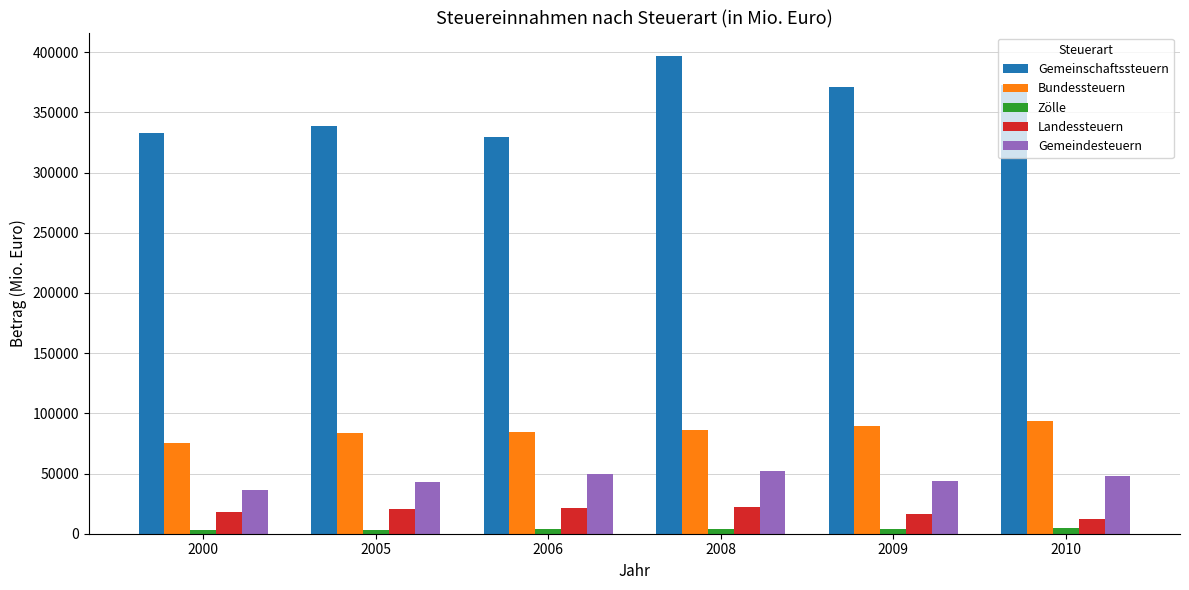

Is it true that Gemeinschaftssteuern equals 396471.7 at 2008?

True